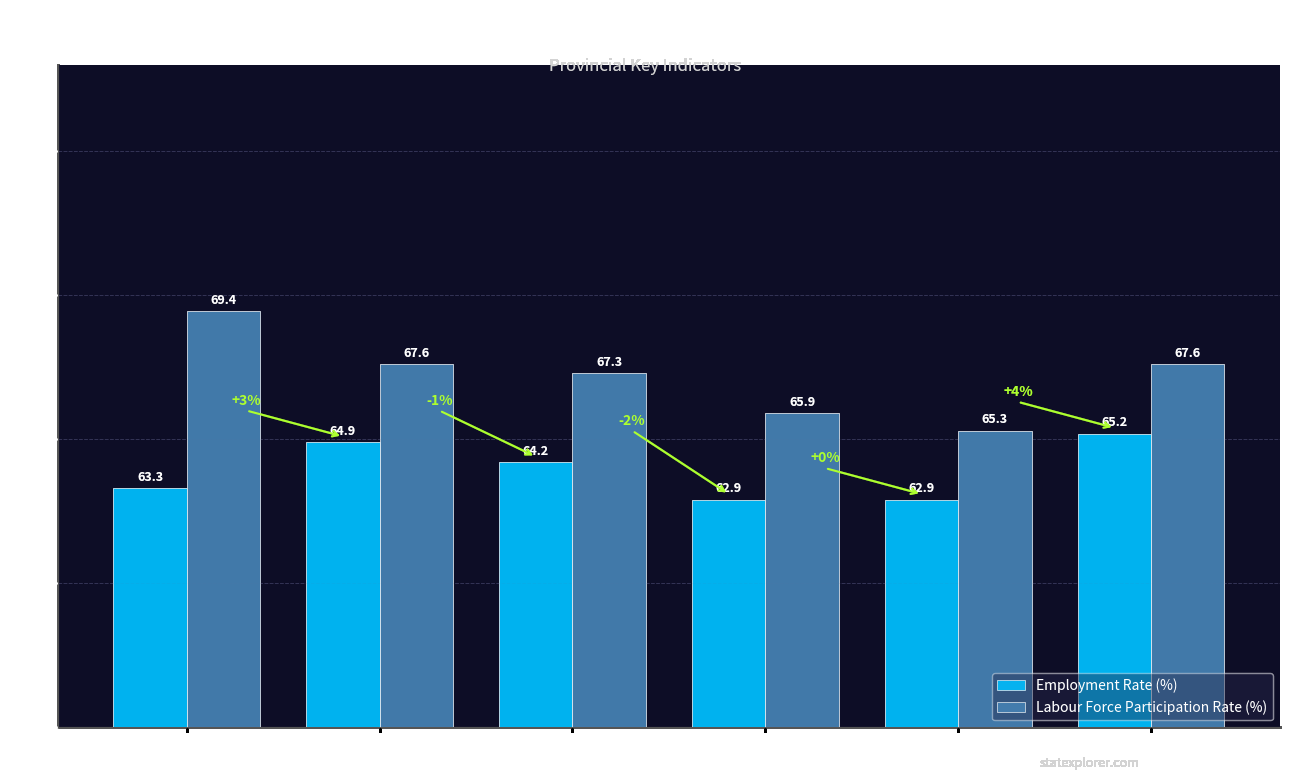

What is the sum of all Employment Rate (%) values?

383.4